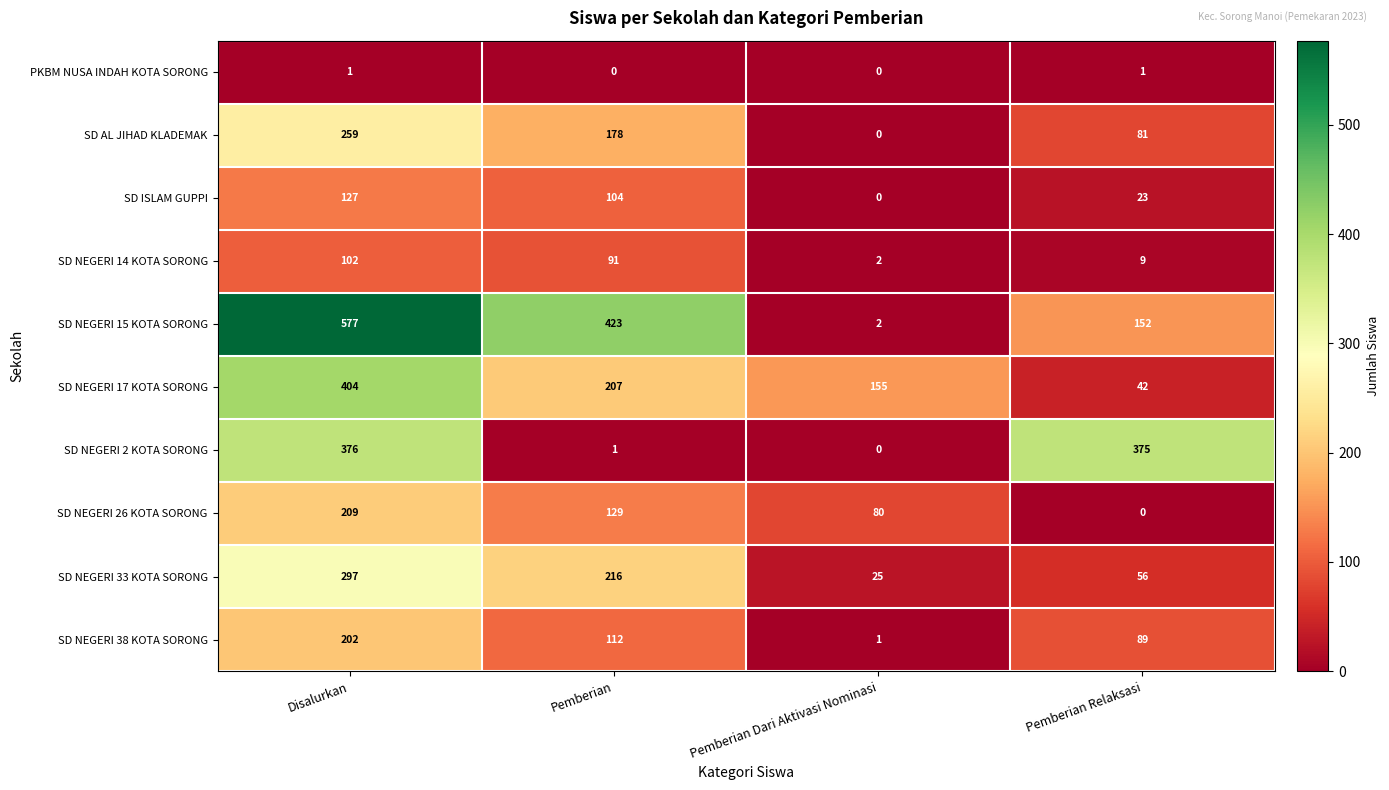

How many categories are shown in the chart?

4